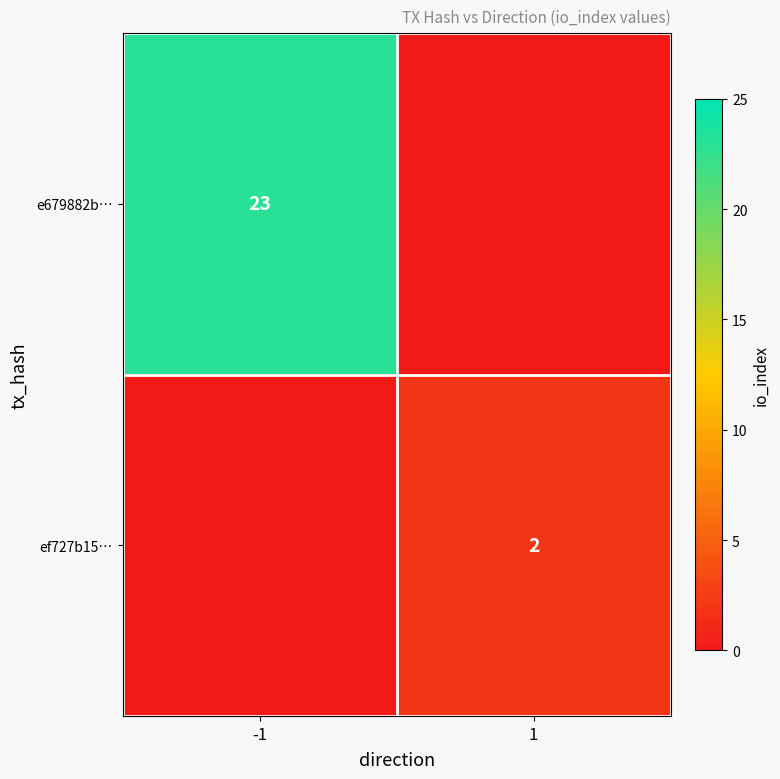

True or false: ef727b15… has a value of 1 at 1.

False